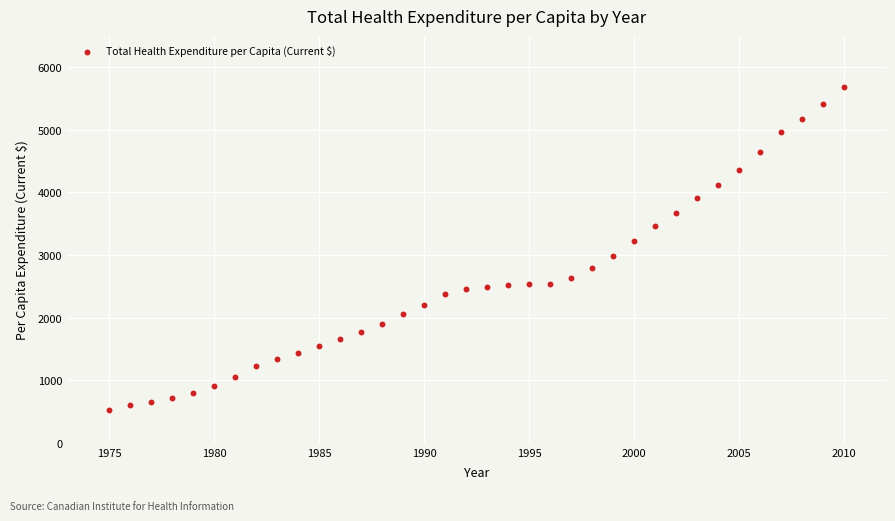

What is the range of Y values (max minus min)?

5148.8